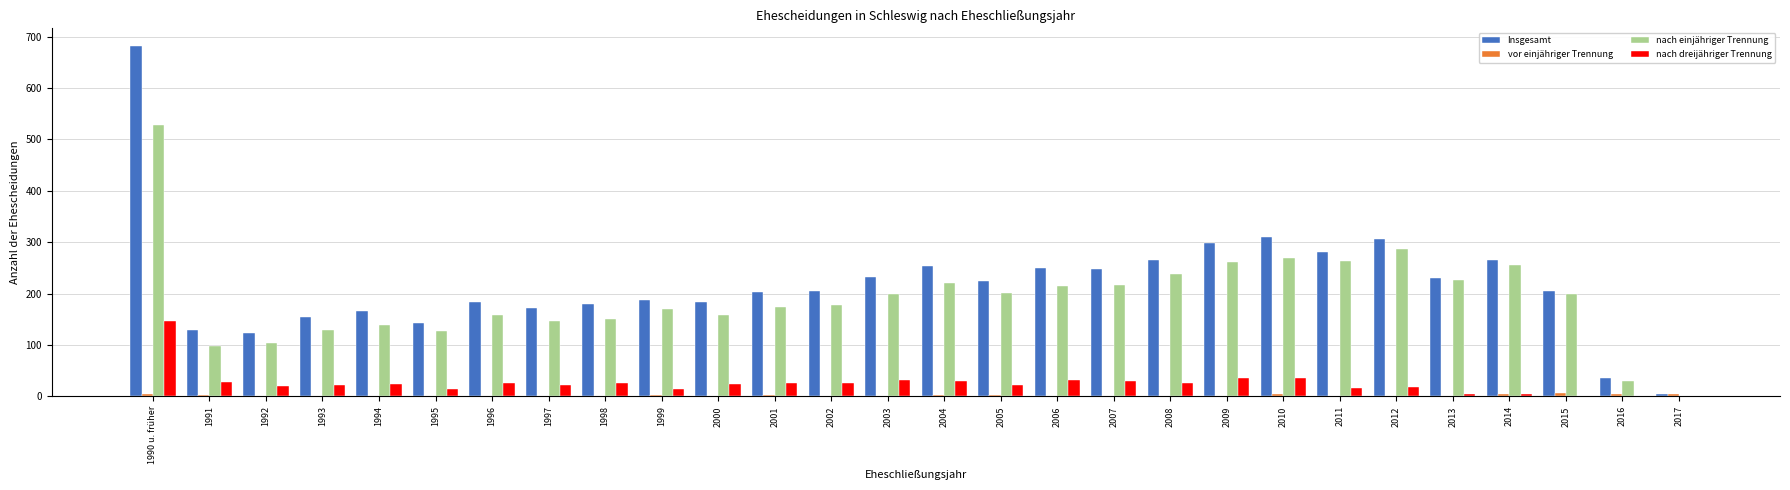

What is the spread (max minus min) of values at 2005?

223